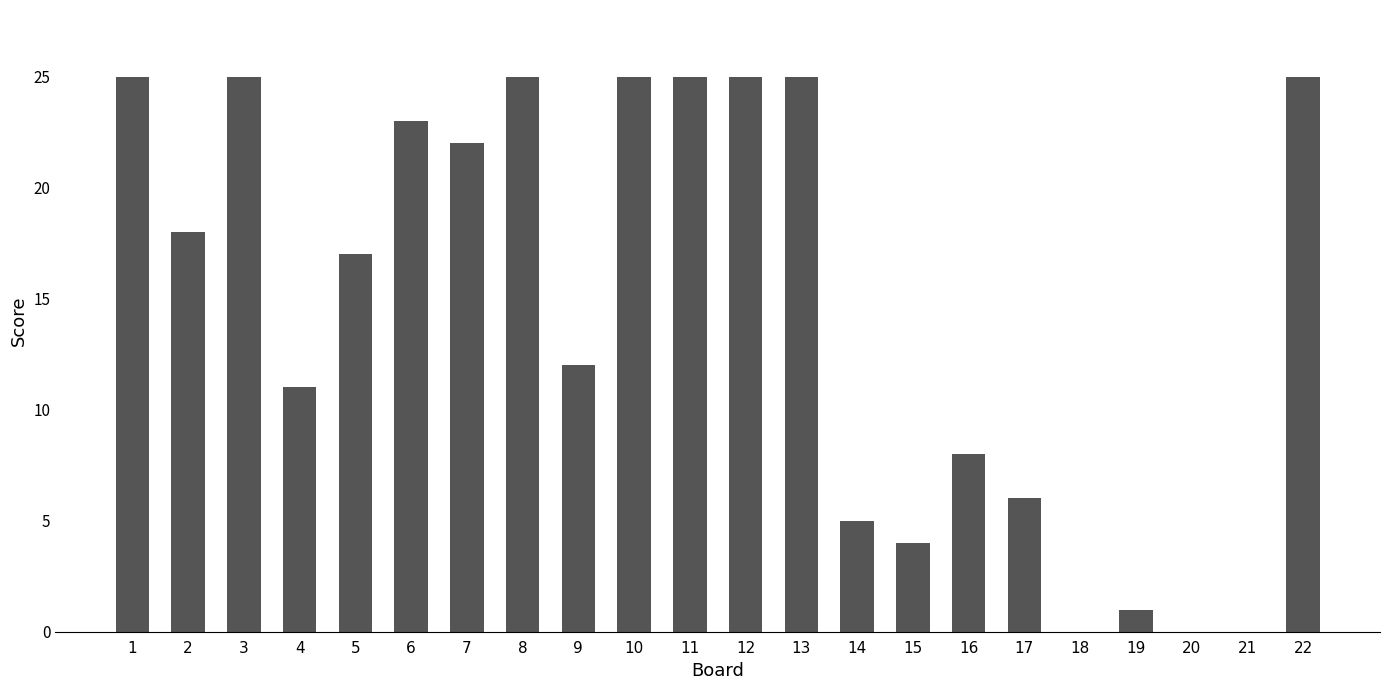

Is it true that the value at 10 is 12?

False